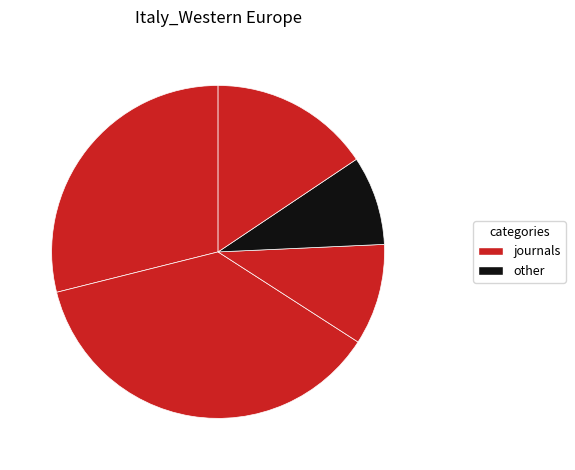

How many segments does this pie chart have?

5